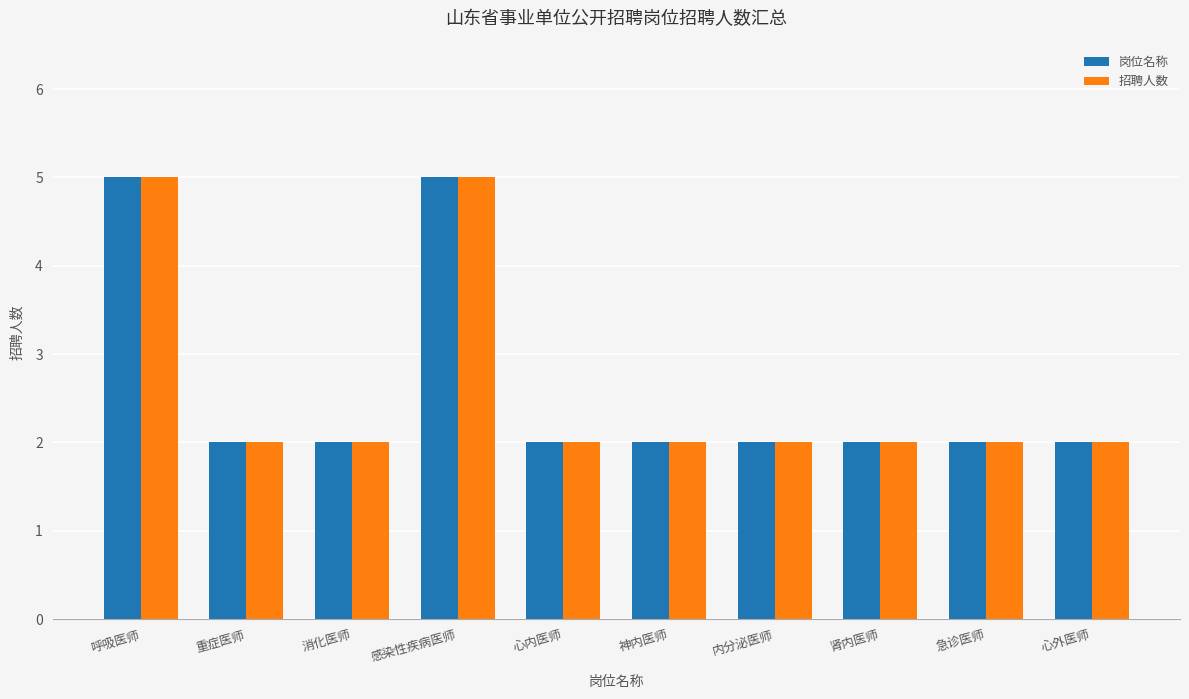

What is the total value across all series at 感染性疾病医师?

10